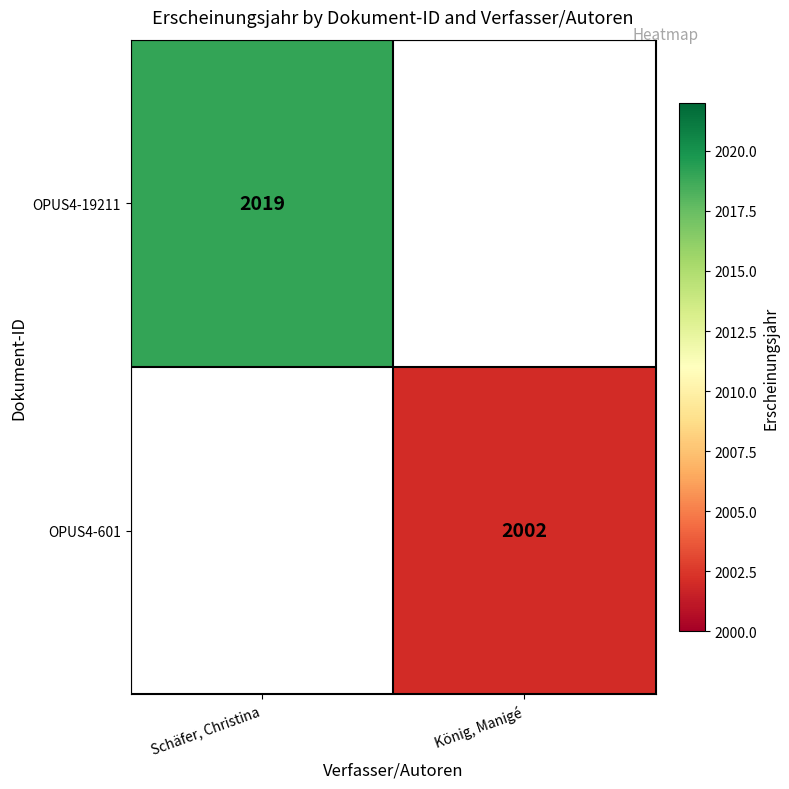

Is it true that OPUS4-19211 equals 2019 at Schäfer, Christina?

True